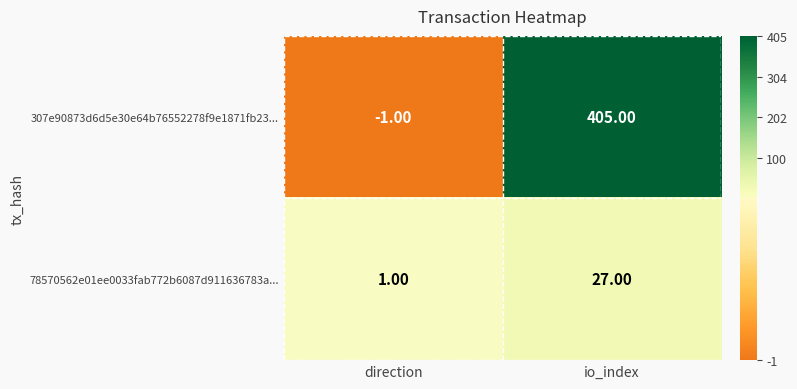

How many categories are shown in the chart?

2